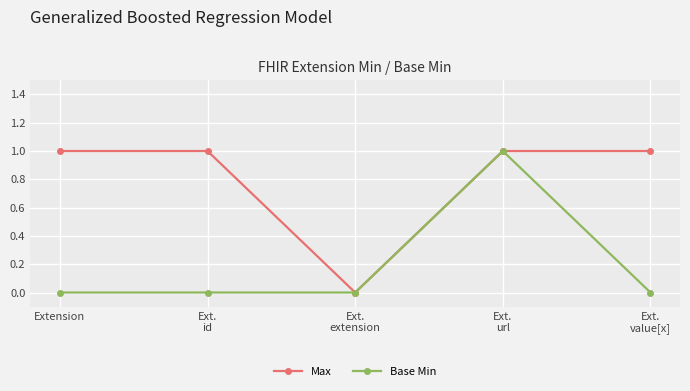

Is it true that Max equals 1 at Extension?

True